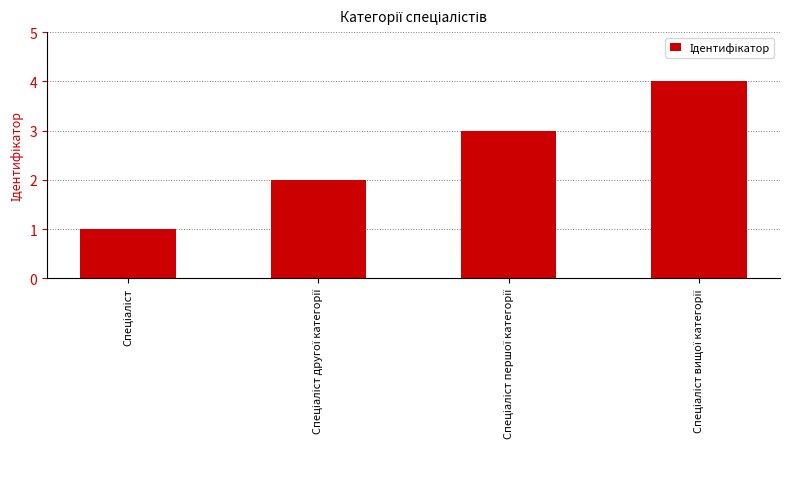

What is the greatest value displayed?

4